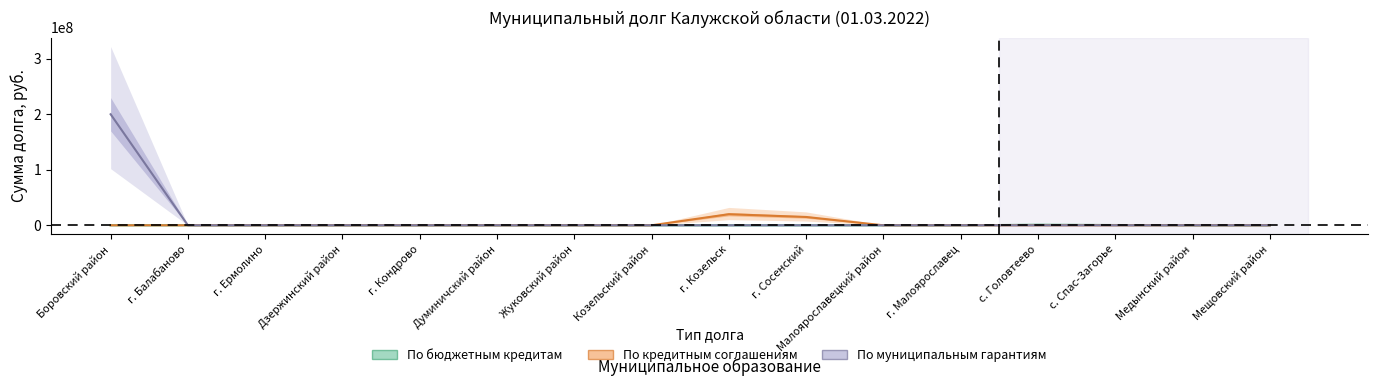

How many positive values does the По кредитным соглашениям series have?

2